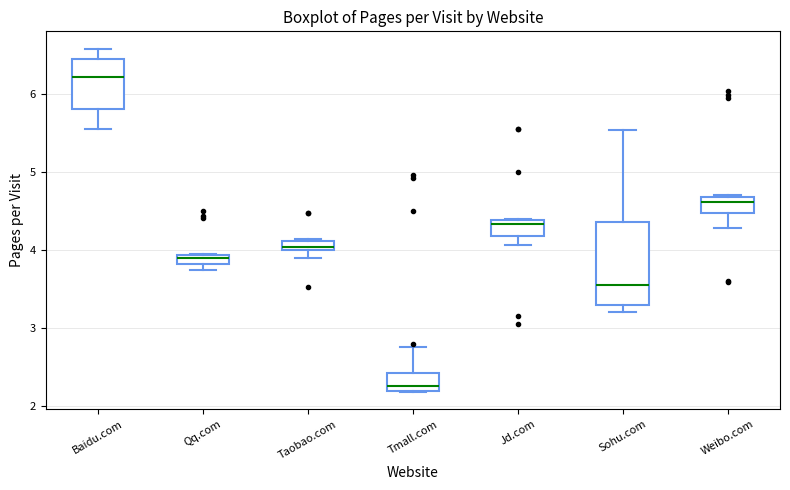

Where does the lower whisker of the box for Taobao.com end on the y-axis? The values are not printed on the chart, so give them approximately, as read against the axis.

3.9